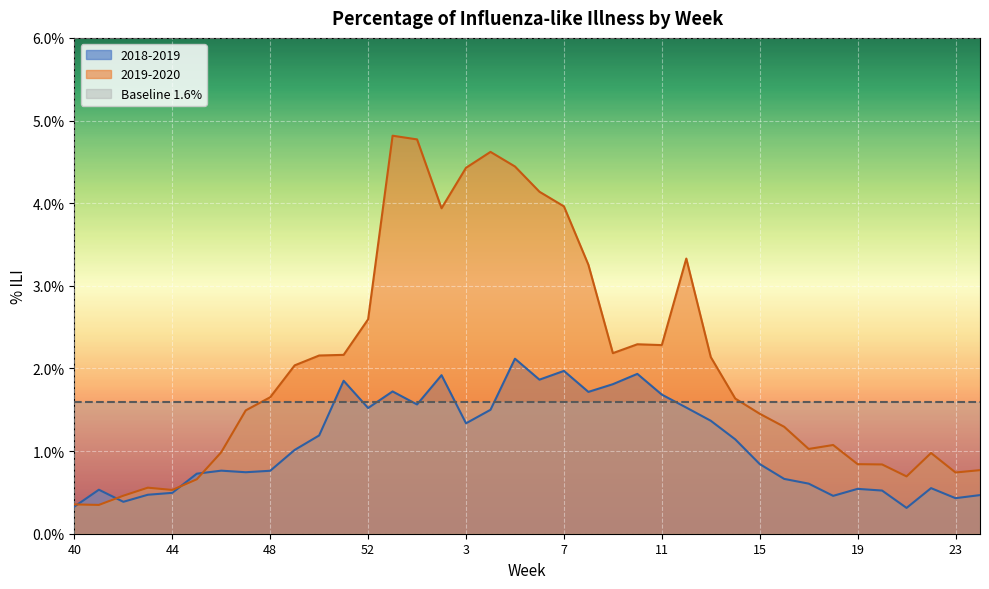

Between 50 and 11, which is larger?

11